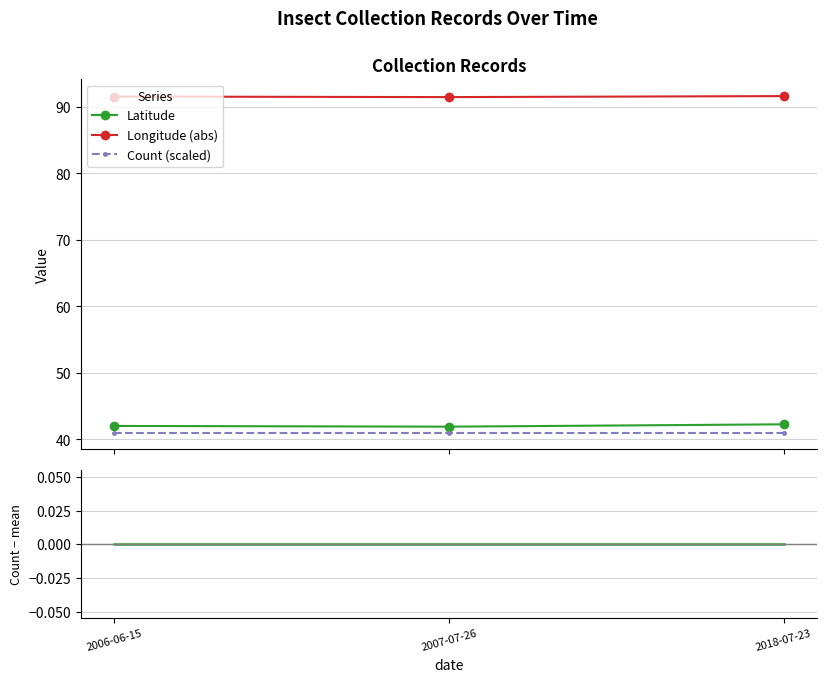

At which label is Latitude closest to 42?

2006-06-15